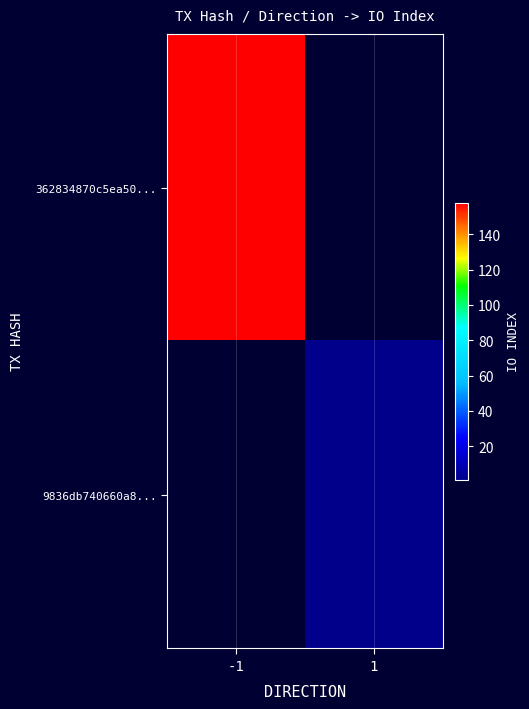

At how many categories does at least one series exceed 96?

1